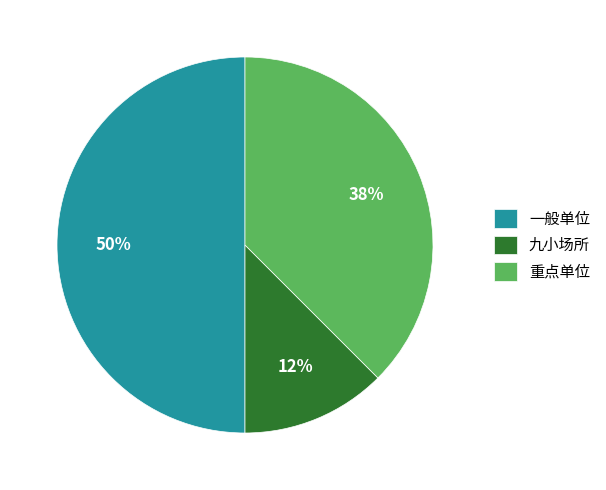

What is the ratio of the value at 一般单位 to the value at 重点单位?

1.3